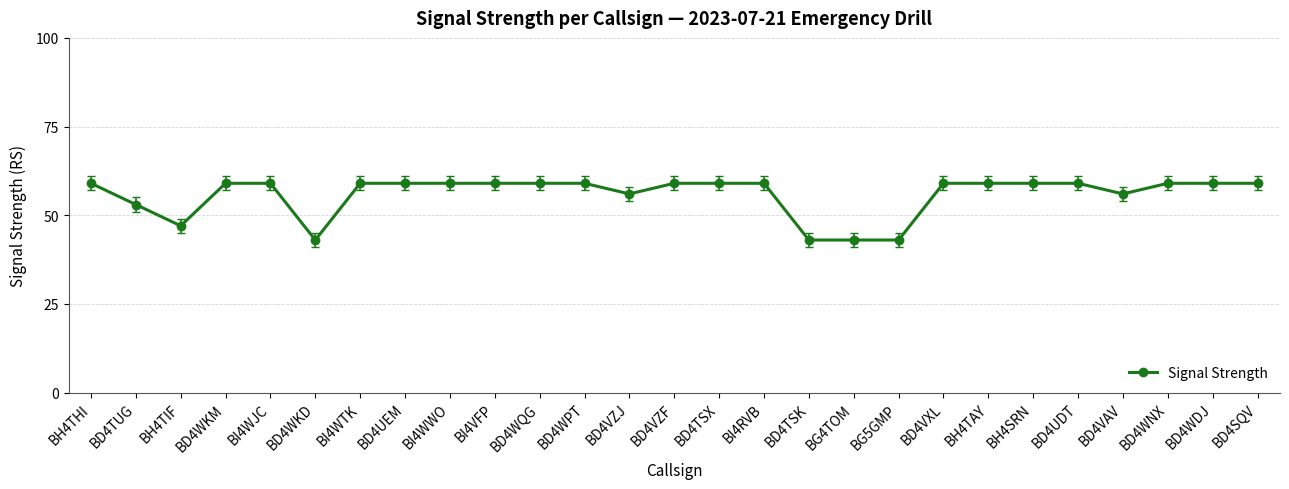

What position from the right is BD4UEM?

20